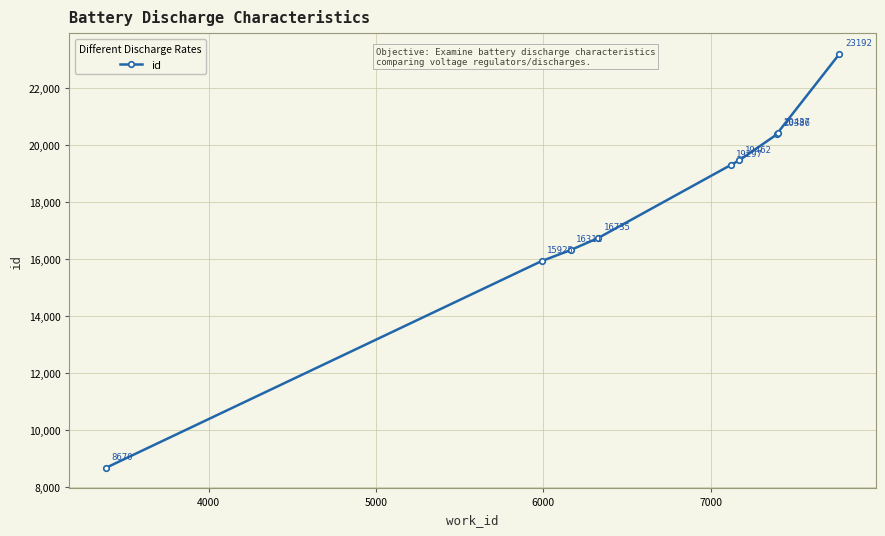

What is the difference between the maximum and second lowest values?

7267